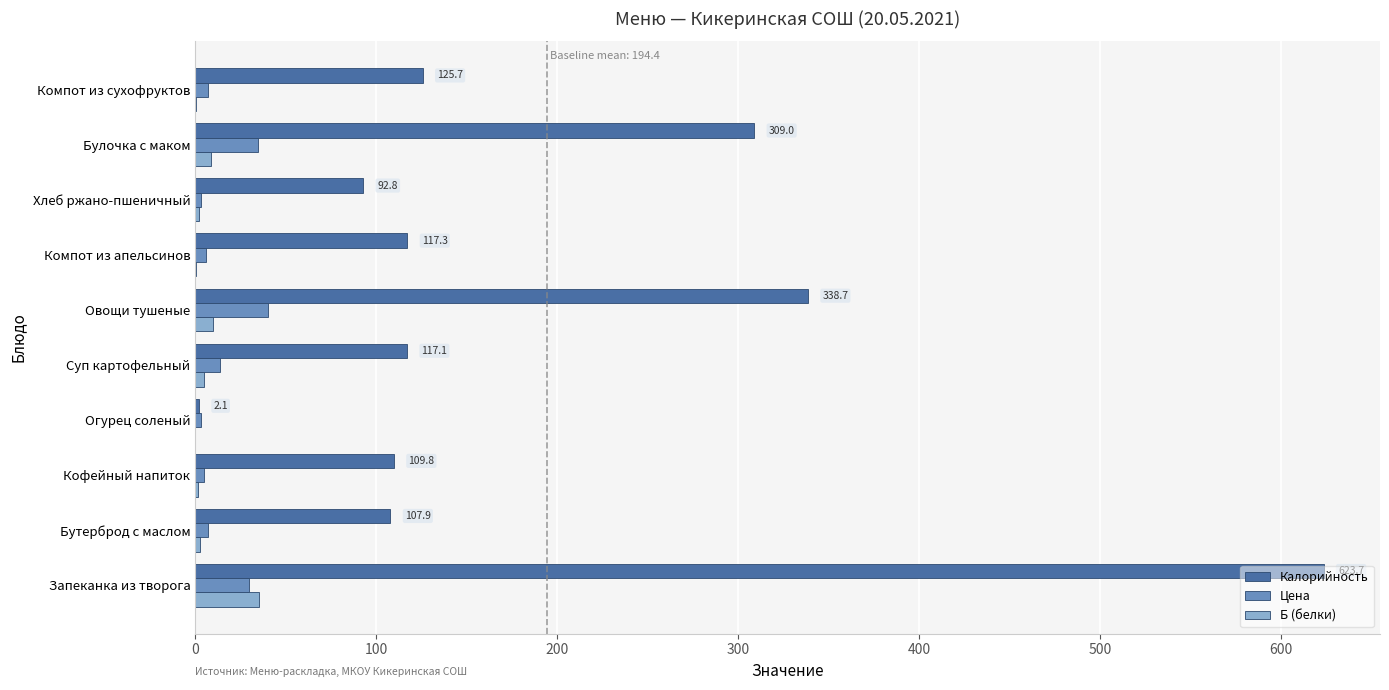

Is it true that Калорийность equals 117.3 at Компот из апельсинов?

True